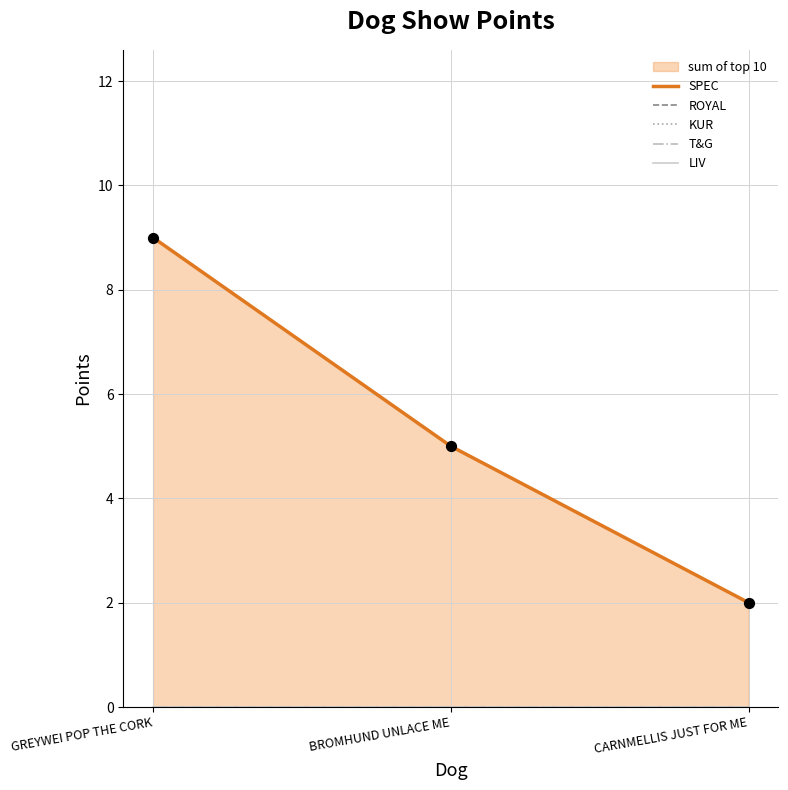

Which series contains the lowest Y value?

ROYAL